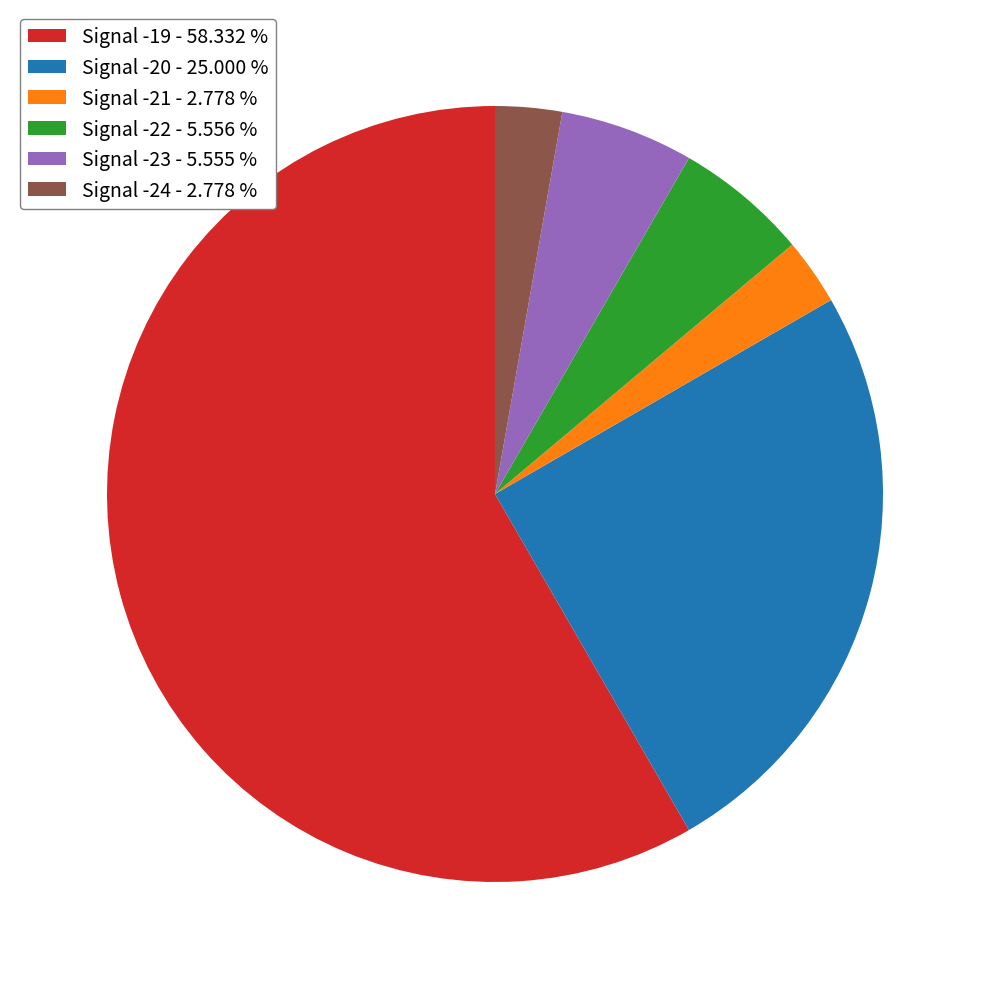

True or false: Signal -24 accounts for 24% of the total.

False